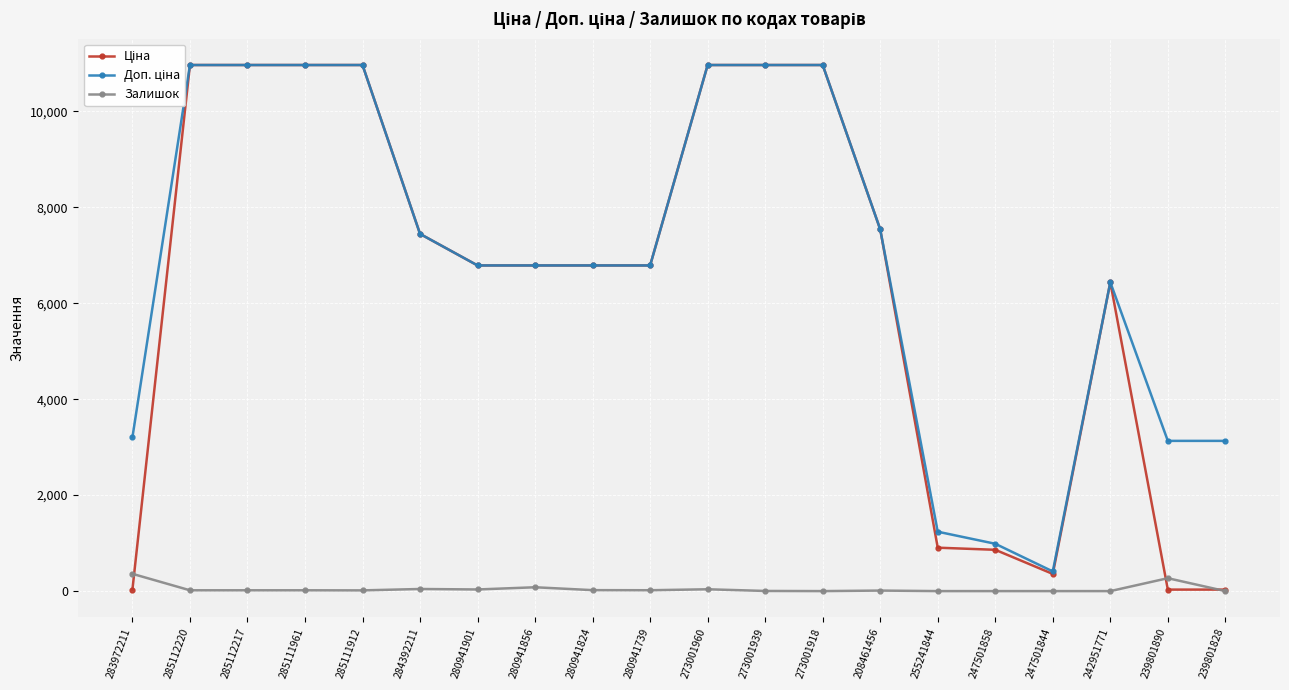

What is the average value of the Доп. ціна series?

6871.1